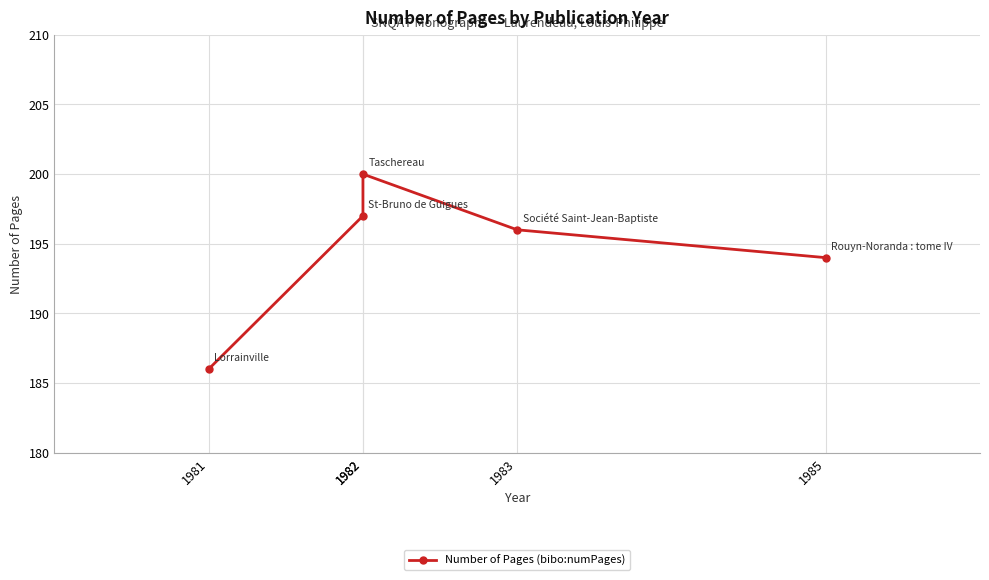

Approximately how many times larger is the value at 1985 compared to 1982?

1.0